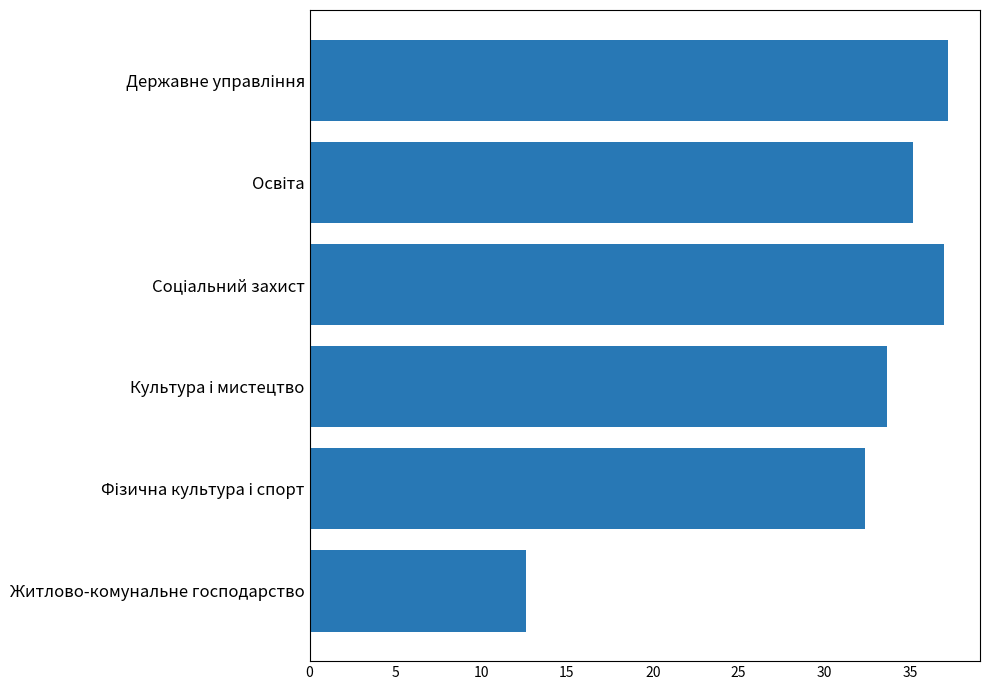

True or false: the data shows 17.3 at Житлово-комунальне господарство.

False